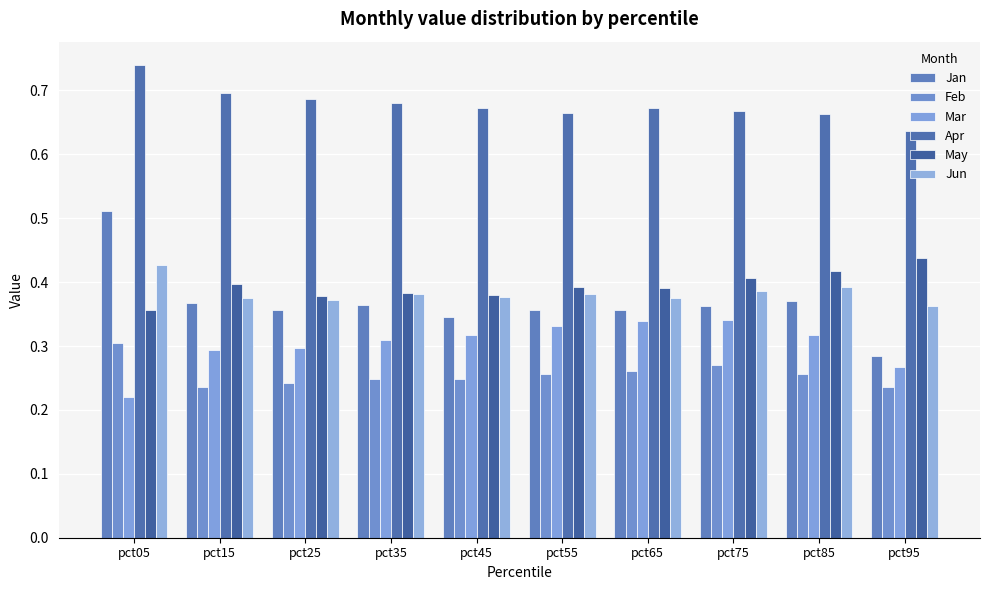

Where is May nearest to the value 0?

pct05